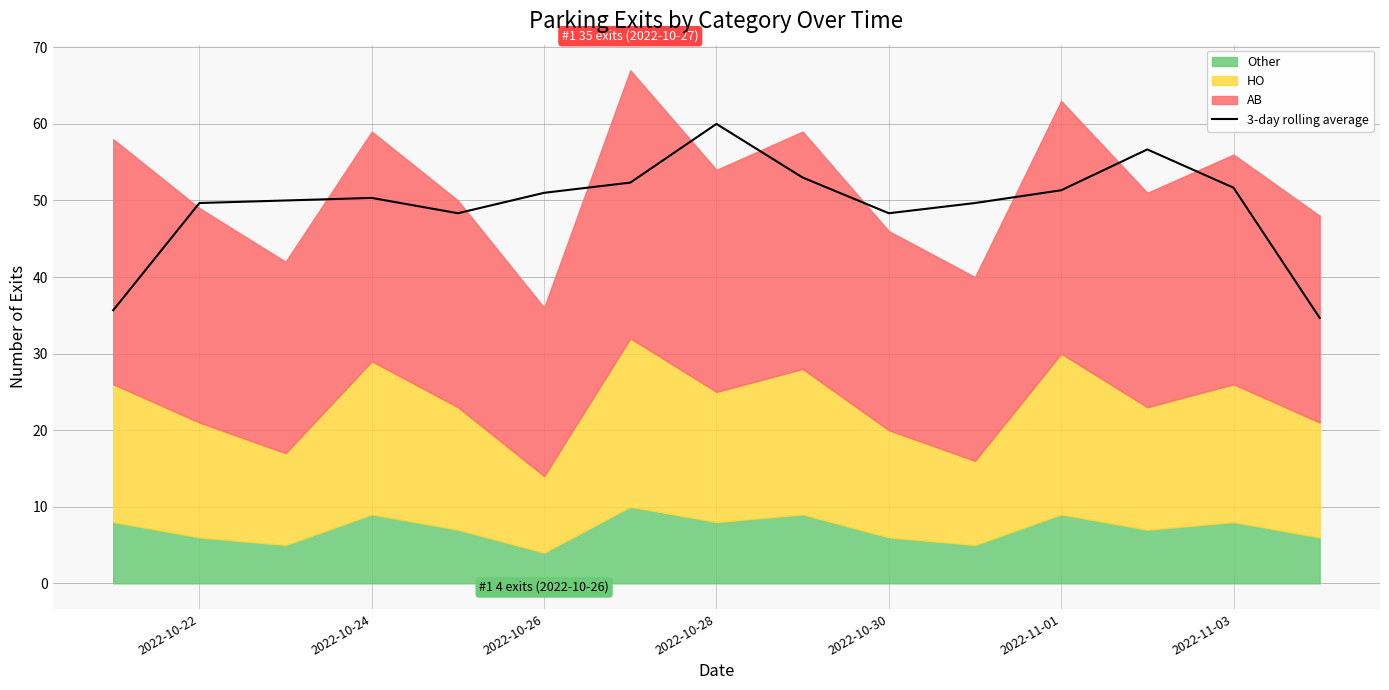

What is the lowest value of the 3-day rolling average series?

34.7